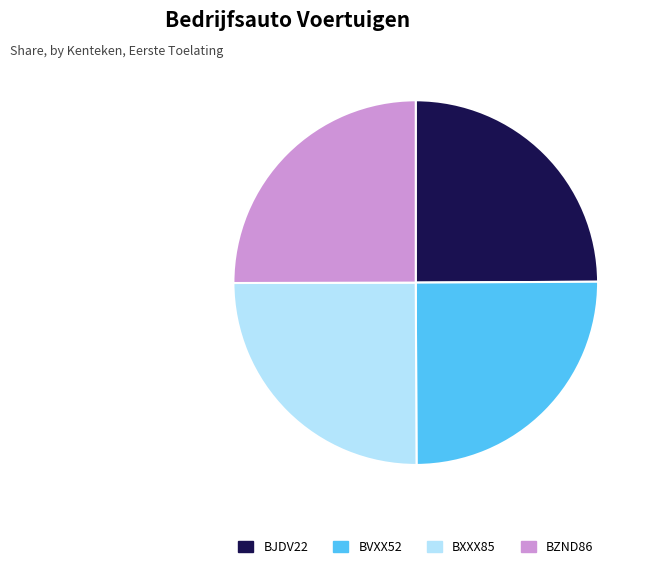

Is there a majority slice in this chart?

No